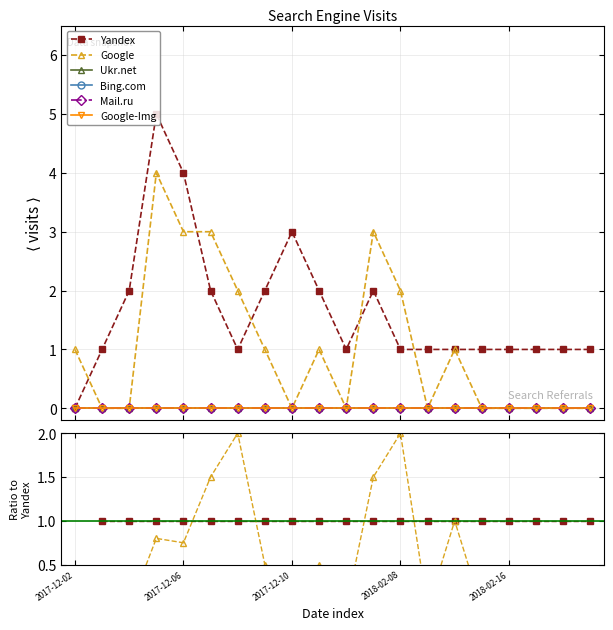

How many series are shown in this chart?

6